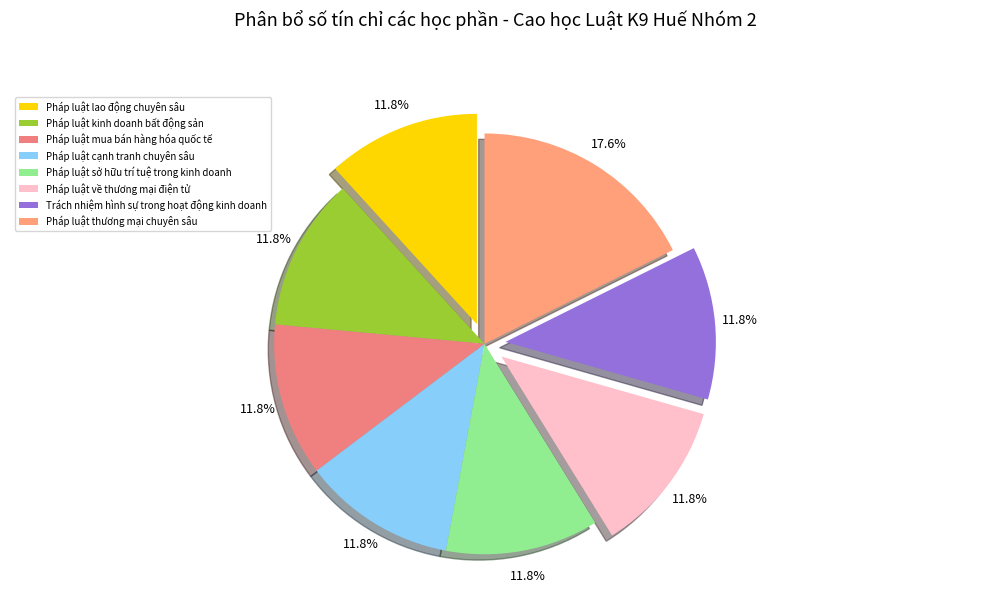

How many segments does this pie chart have?

8